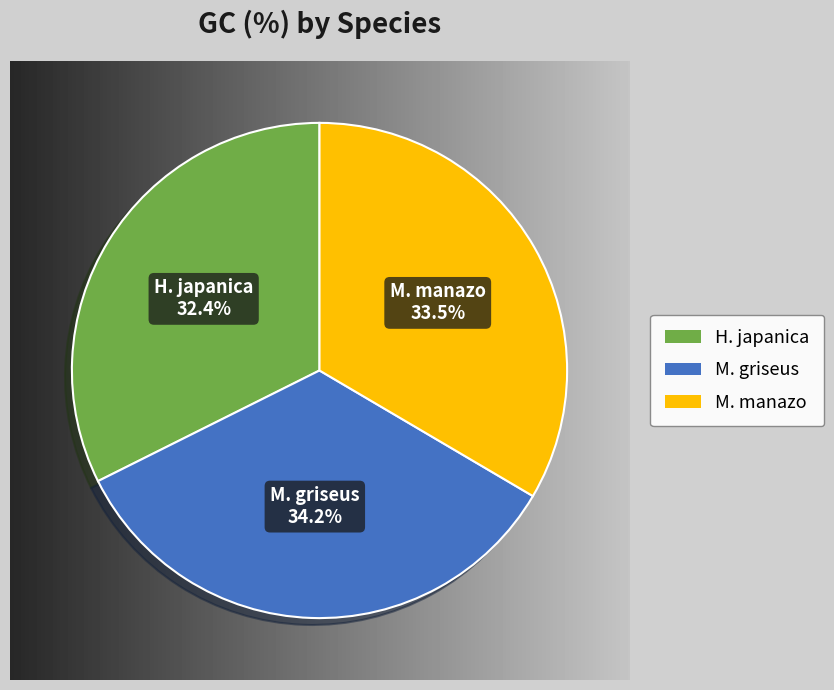

Does any single category account for the majority?

No